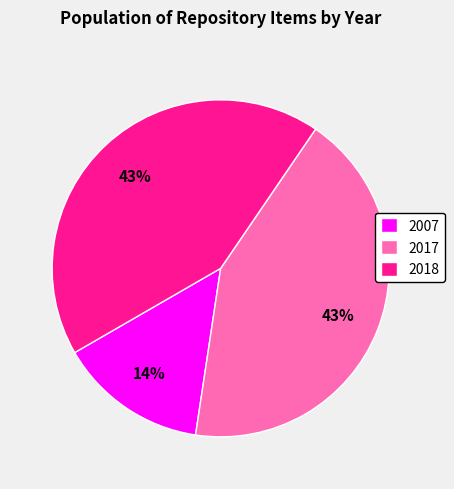

The 2017 slice represents 28% of the pie. True or false?

False